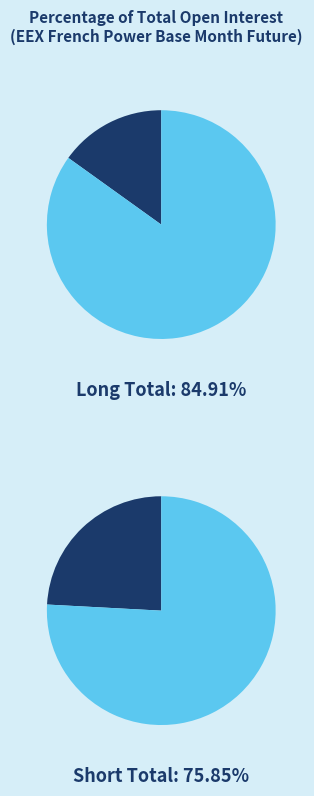

True or false: Investment Funds accounts for 4% of the total.

True